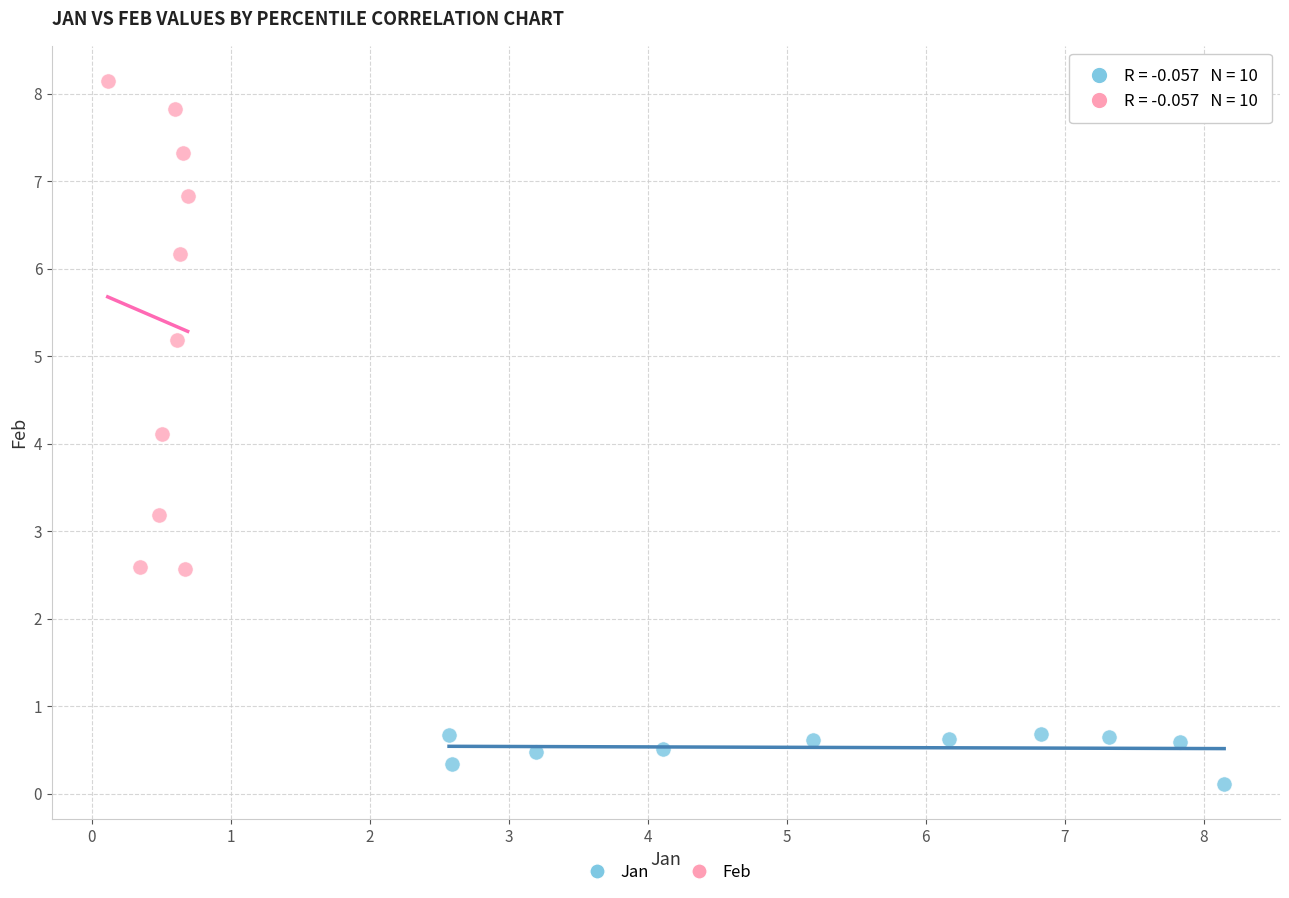

Which series reaches the maximum Y coordinate?

Feb